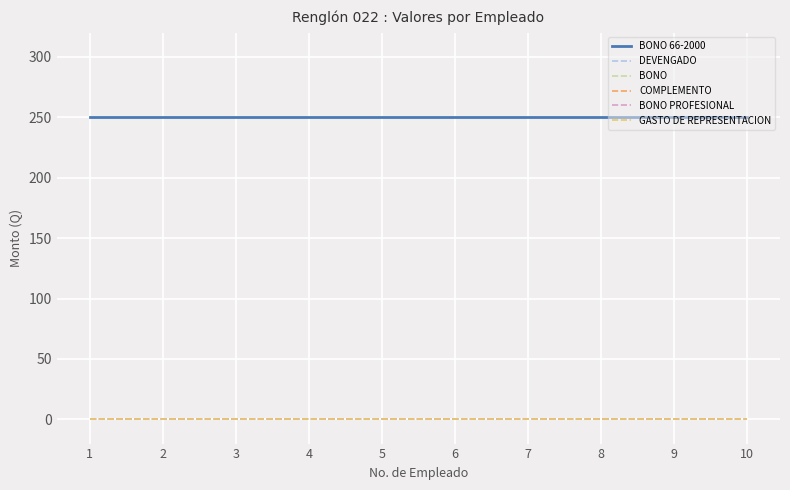

True or false: BONO PROFESIONAL and BONO 66-2000 cross at least once.

False